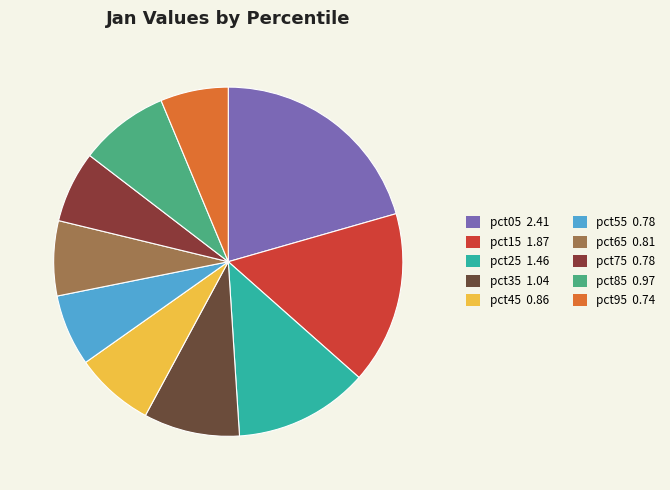

Does any single category account for the majority?

No